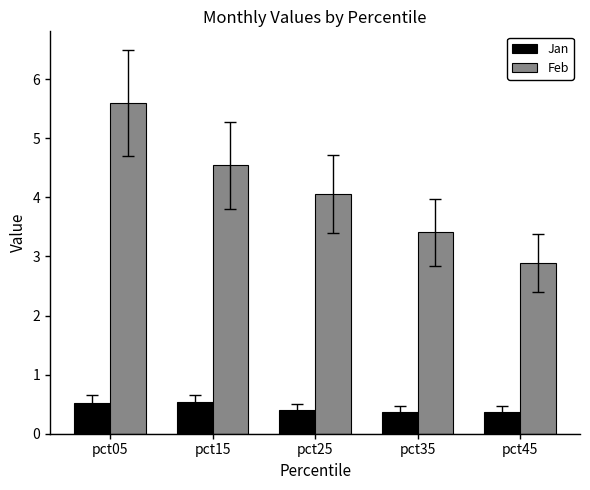

Count the number of data series in this chart.

2